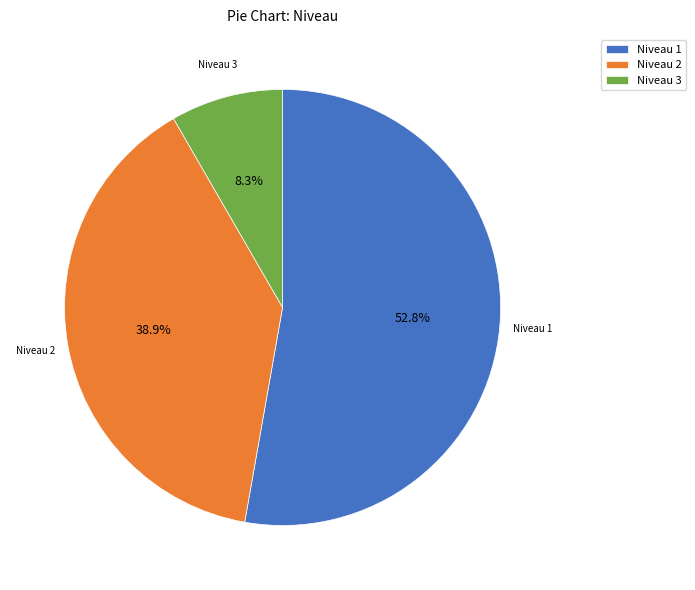

Which category has the smallest portion of the pie?

Niveau 3